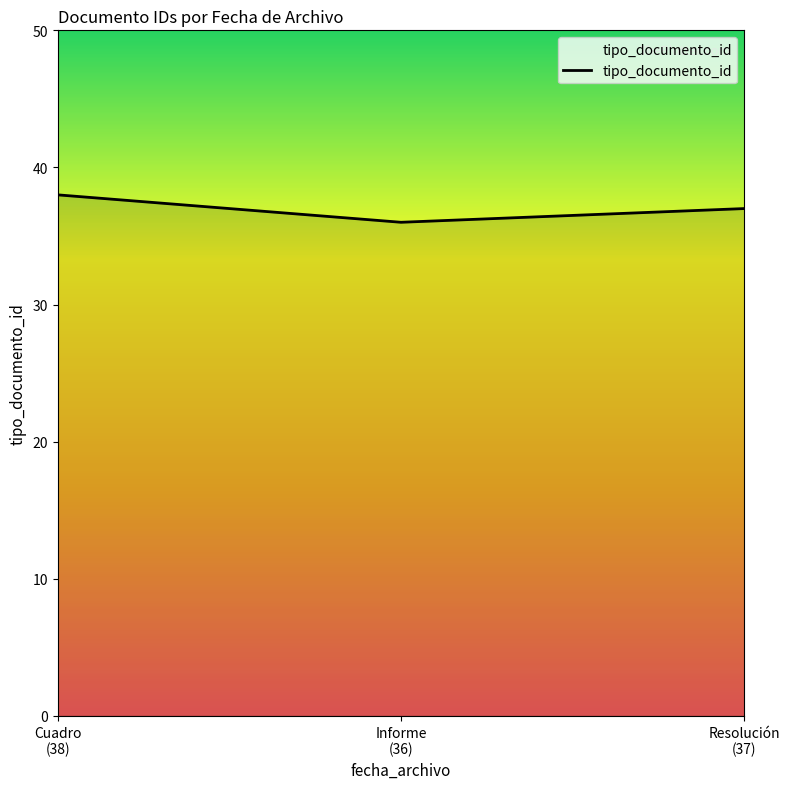

What is the sum of all values?

111